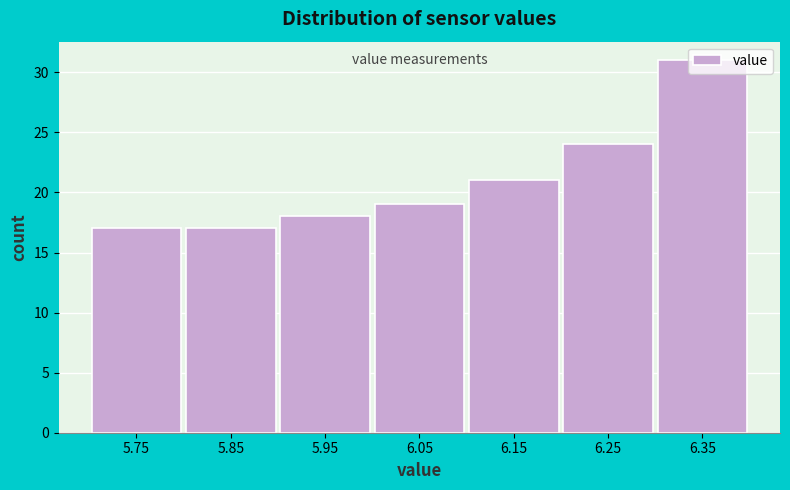

The value at 5.85 is 9. True or false?

False